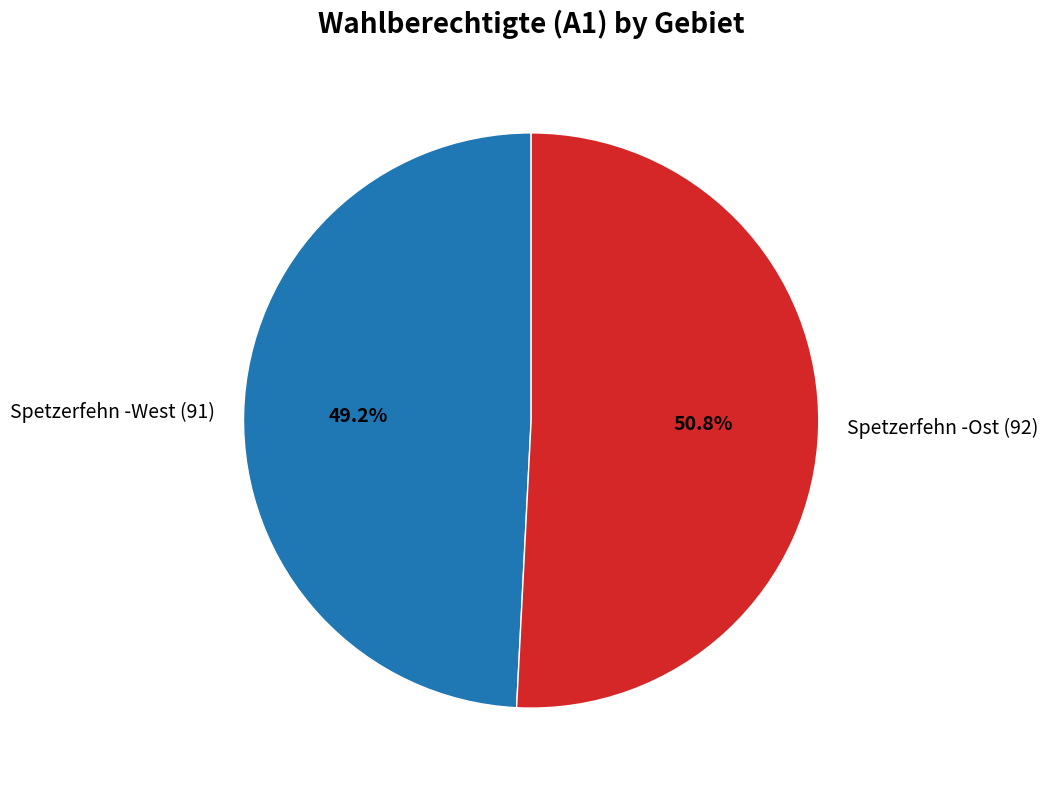

To the nearest percent, what percentage of the pie is Spetzerfehn -Ost (92)?

51%